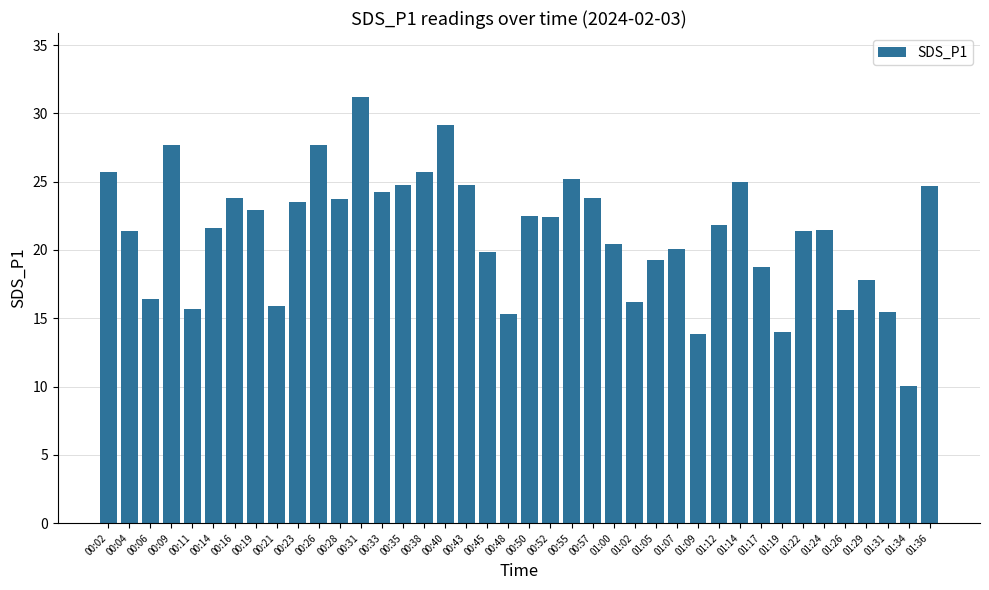

Count the number of values greater than 21.

24